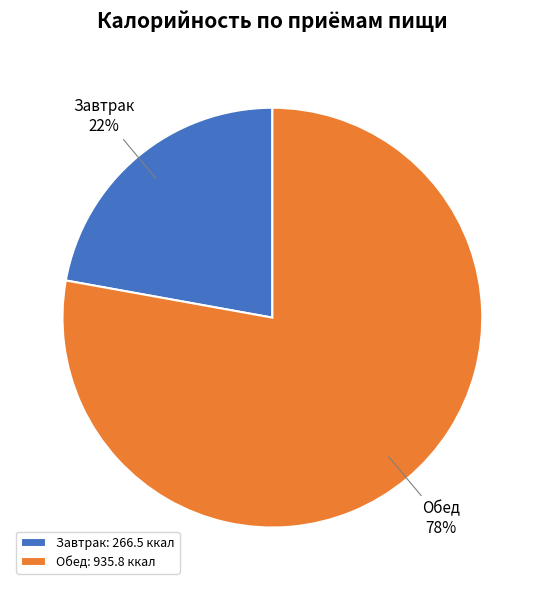

Is it true that Завтрак is 22% of the pie?

True